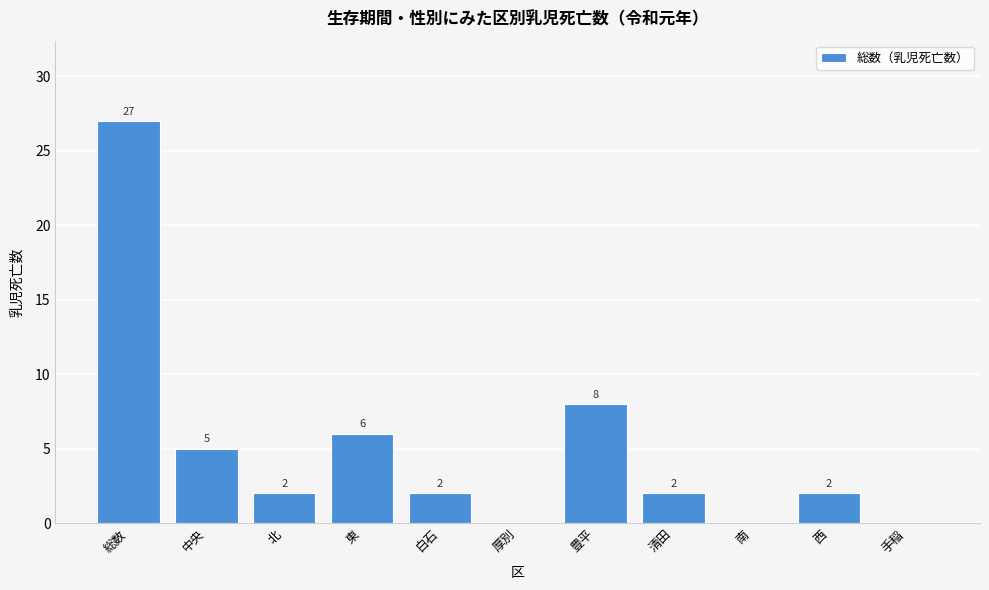

Reading left to right, list all the values displayed in this chart.

総数=27	中央=5	北=2	東=6	白石=2	厚別=0	豊平=8	清田=2	南=0	西=2	手稲=0